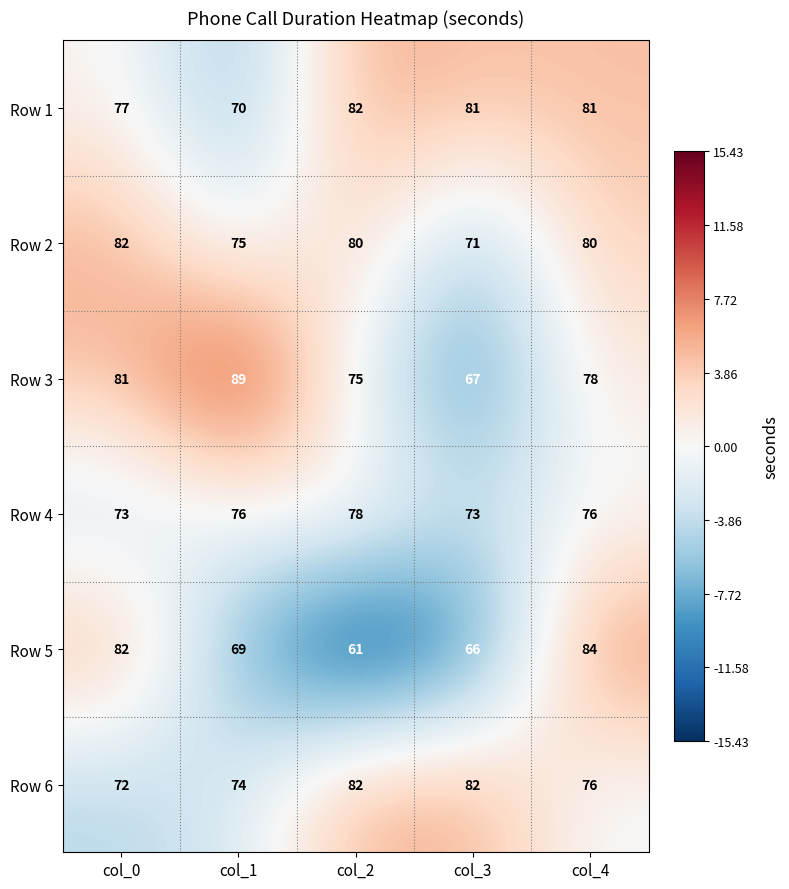

What is the sum of all Row 3 values?

390